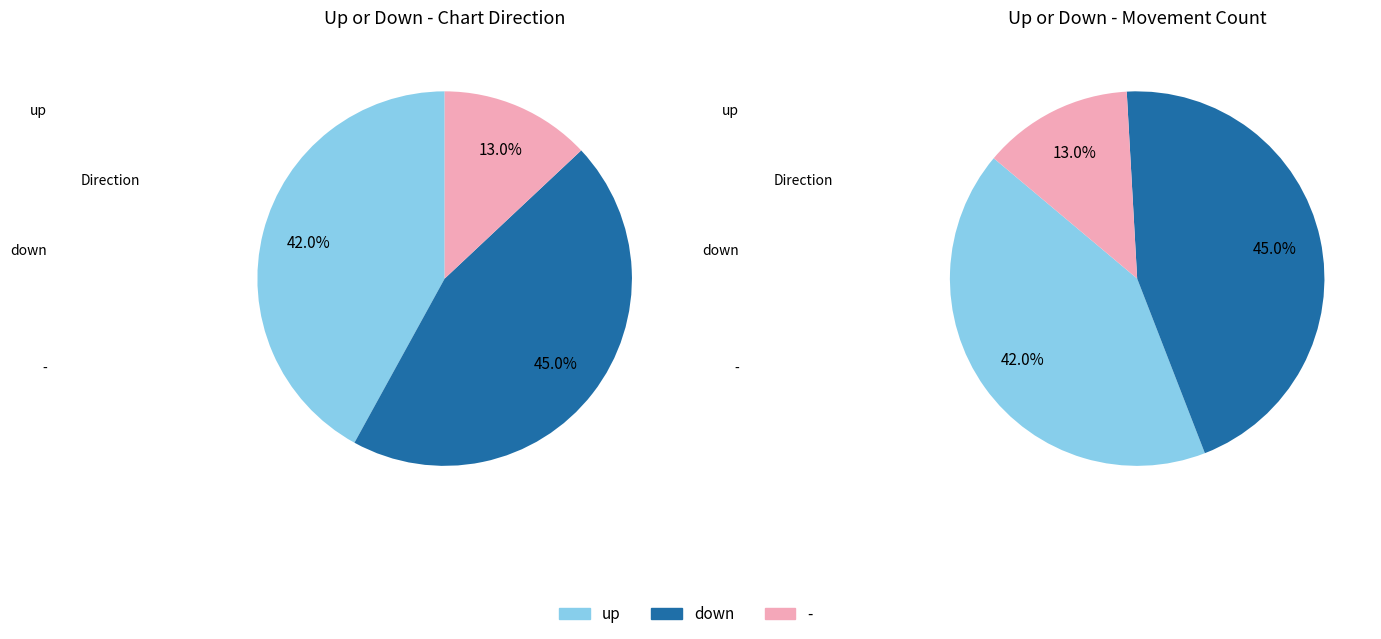

Which has a higher value, - or down?

down